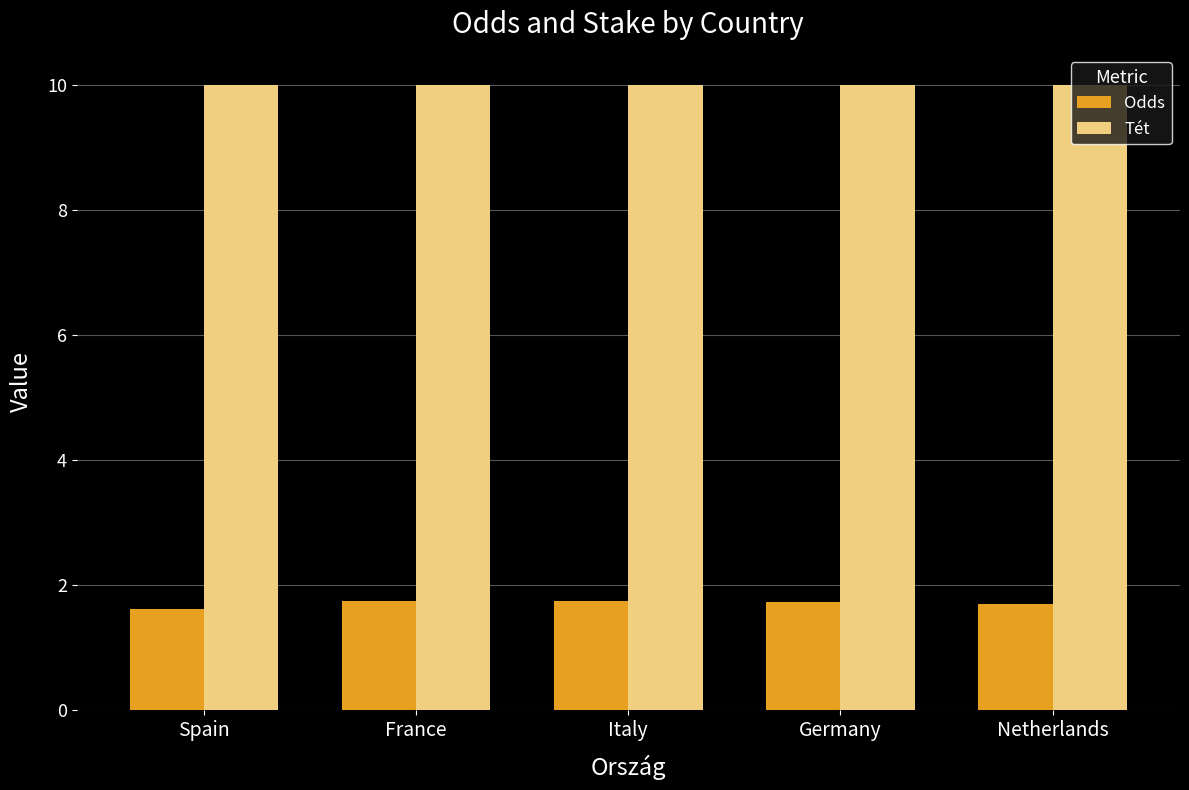

What is the maximum value shown in the chart?

10.0